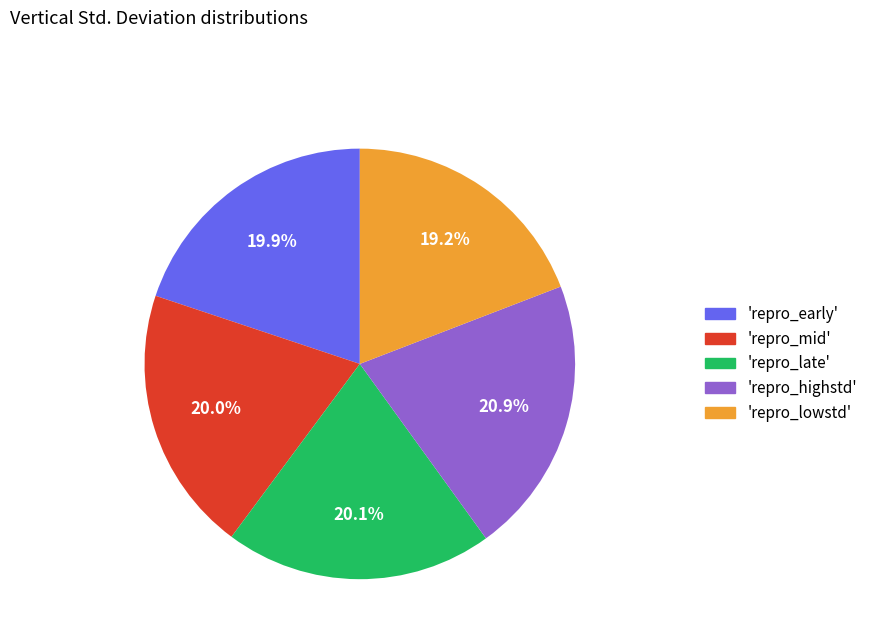

How many segments does this pie chart have?

5